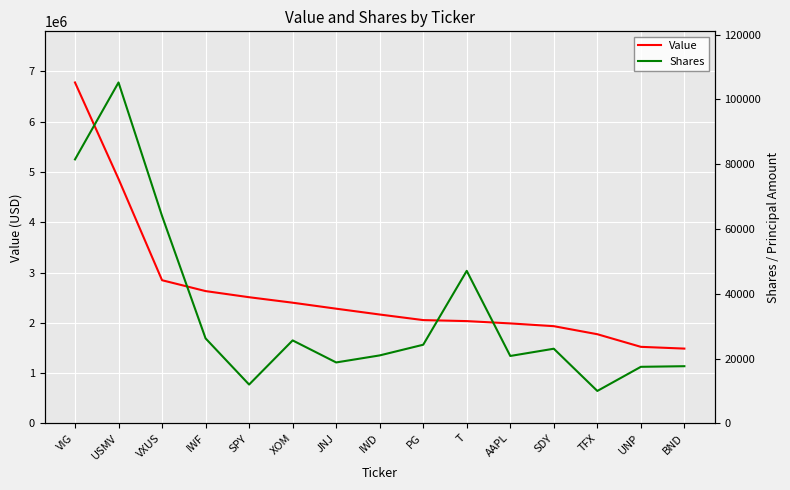

What is the label of the 5th point from the left?

SPY